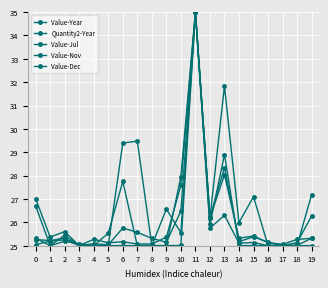

Where is the first local minimum for Value-Nov?

1